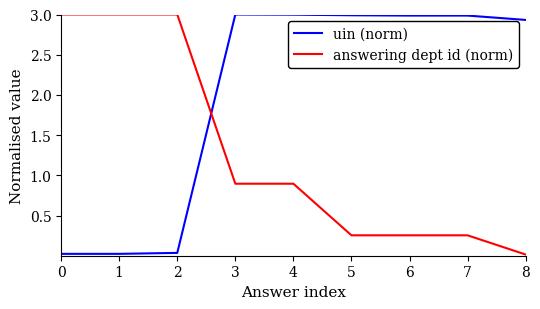

What value does the uin (norm) series have at 6?

3.0